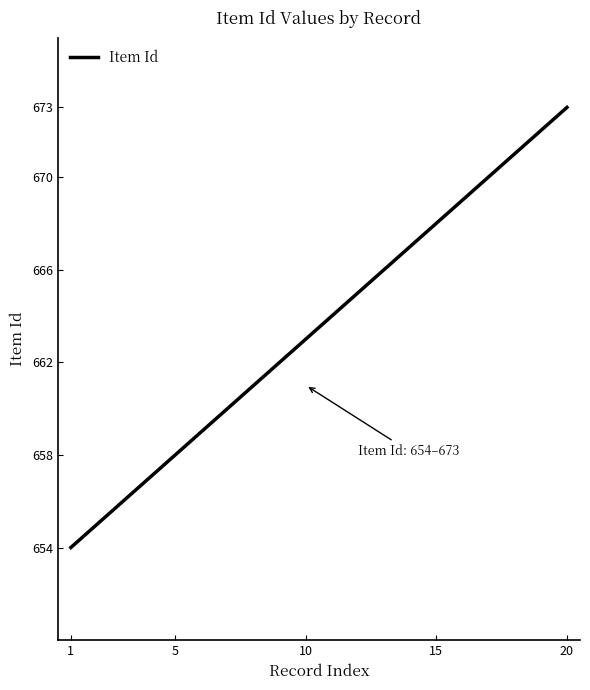

What is the sum of all values?

13270